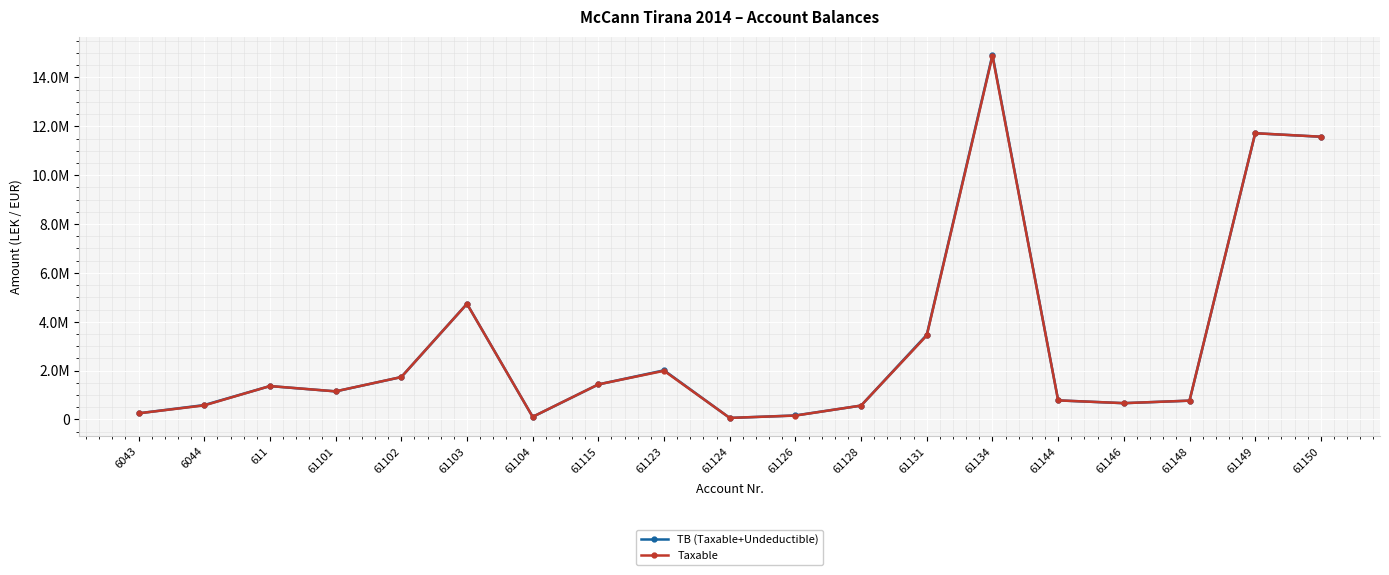

Does the chart display data point markers on the line(s)?

Yes